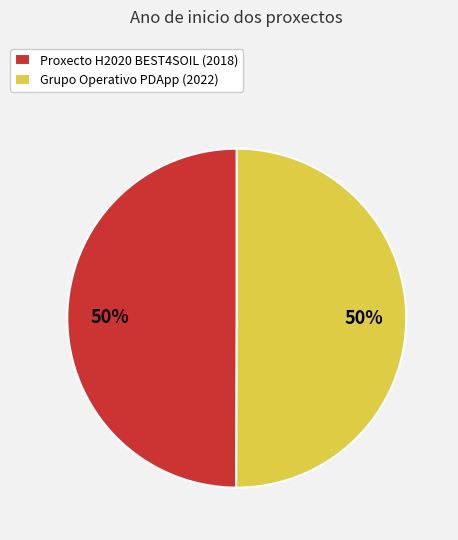

The Grupo Operativo PDApp slice represents 50% of the pie. True or false?

True